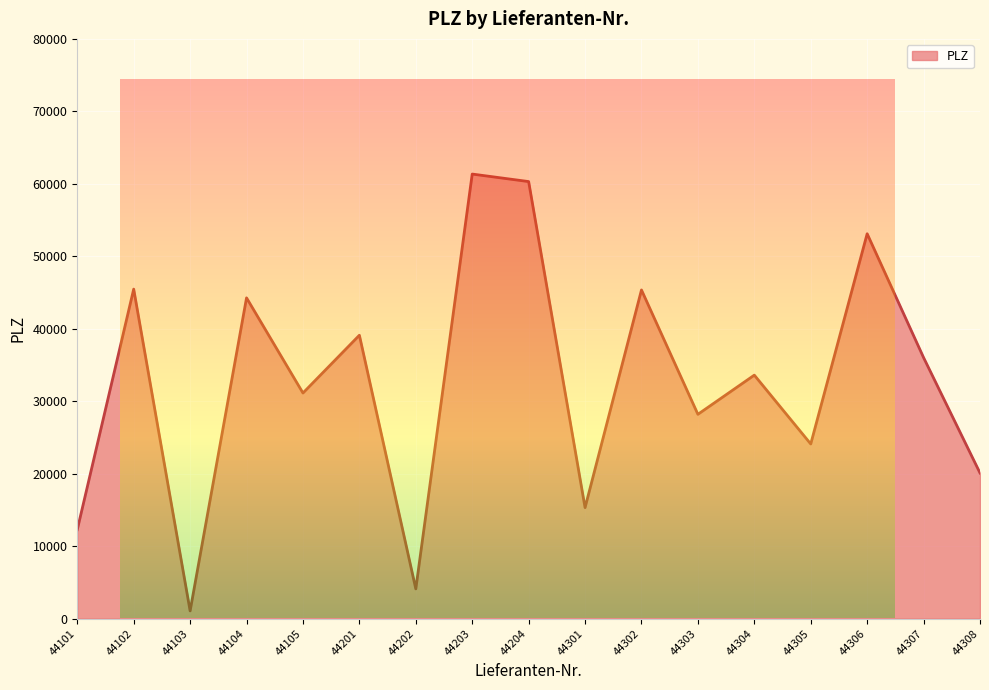

What is the difference between the maximum and second lowest values?

57243